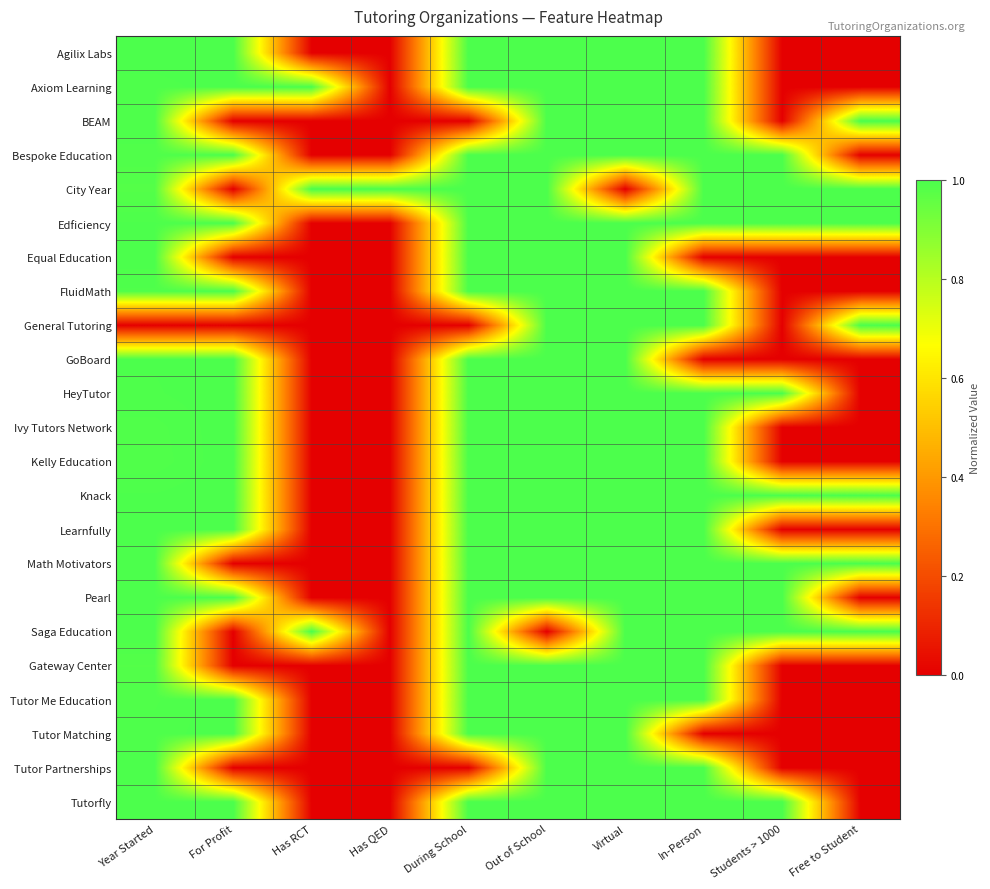

What is the total value across all series at During School?

20.0